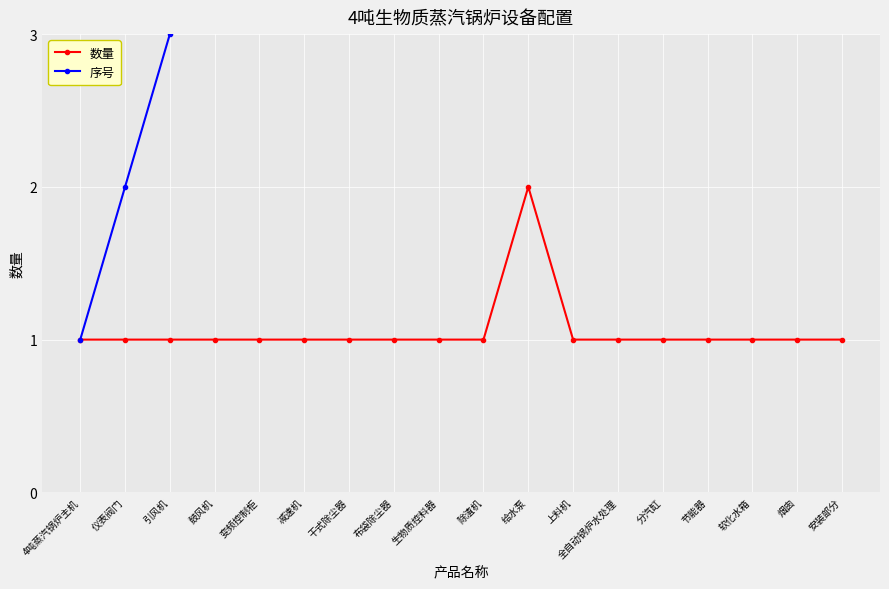

Which series has the largest total across all categories?

序号